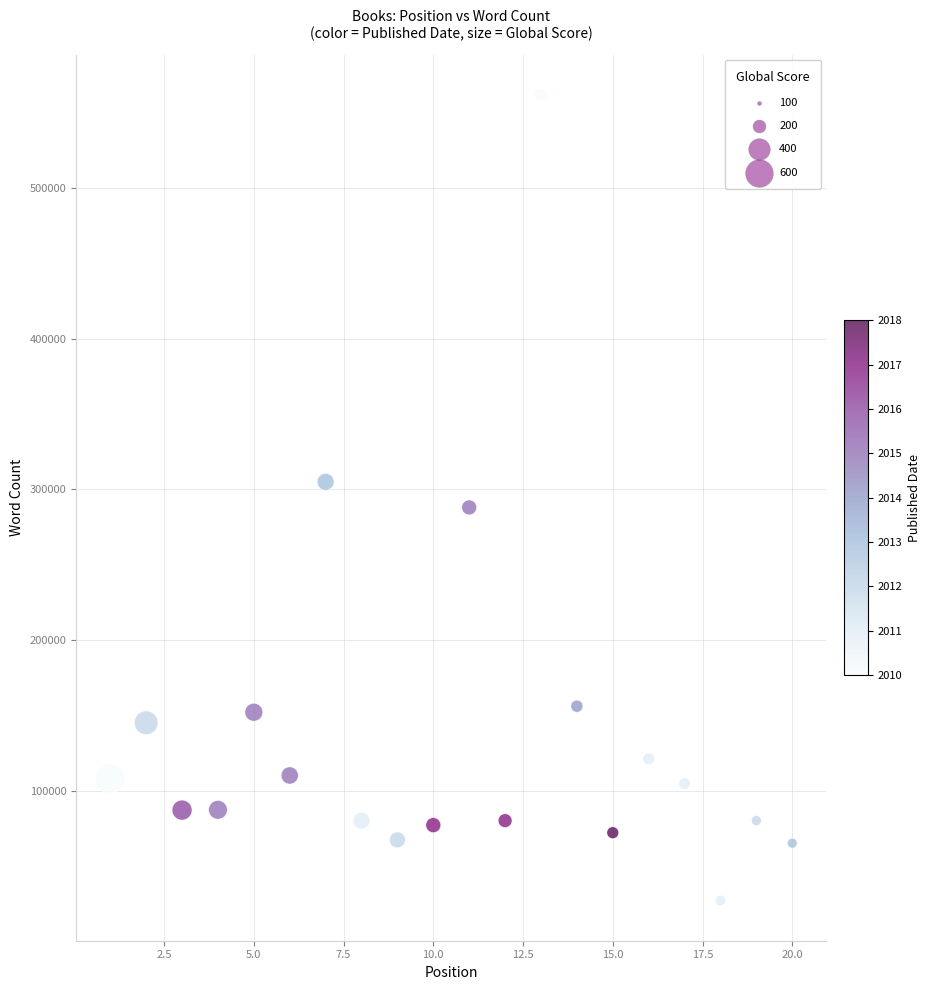

What is the range of Y values (max minus min)?

534996